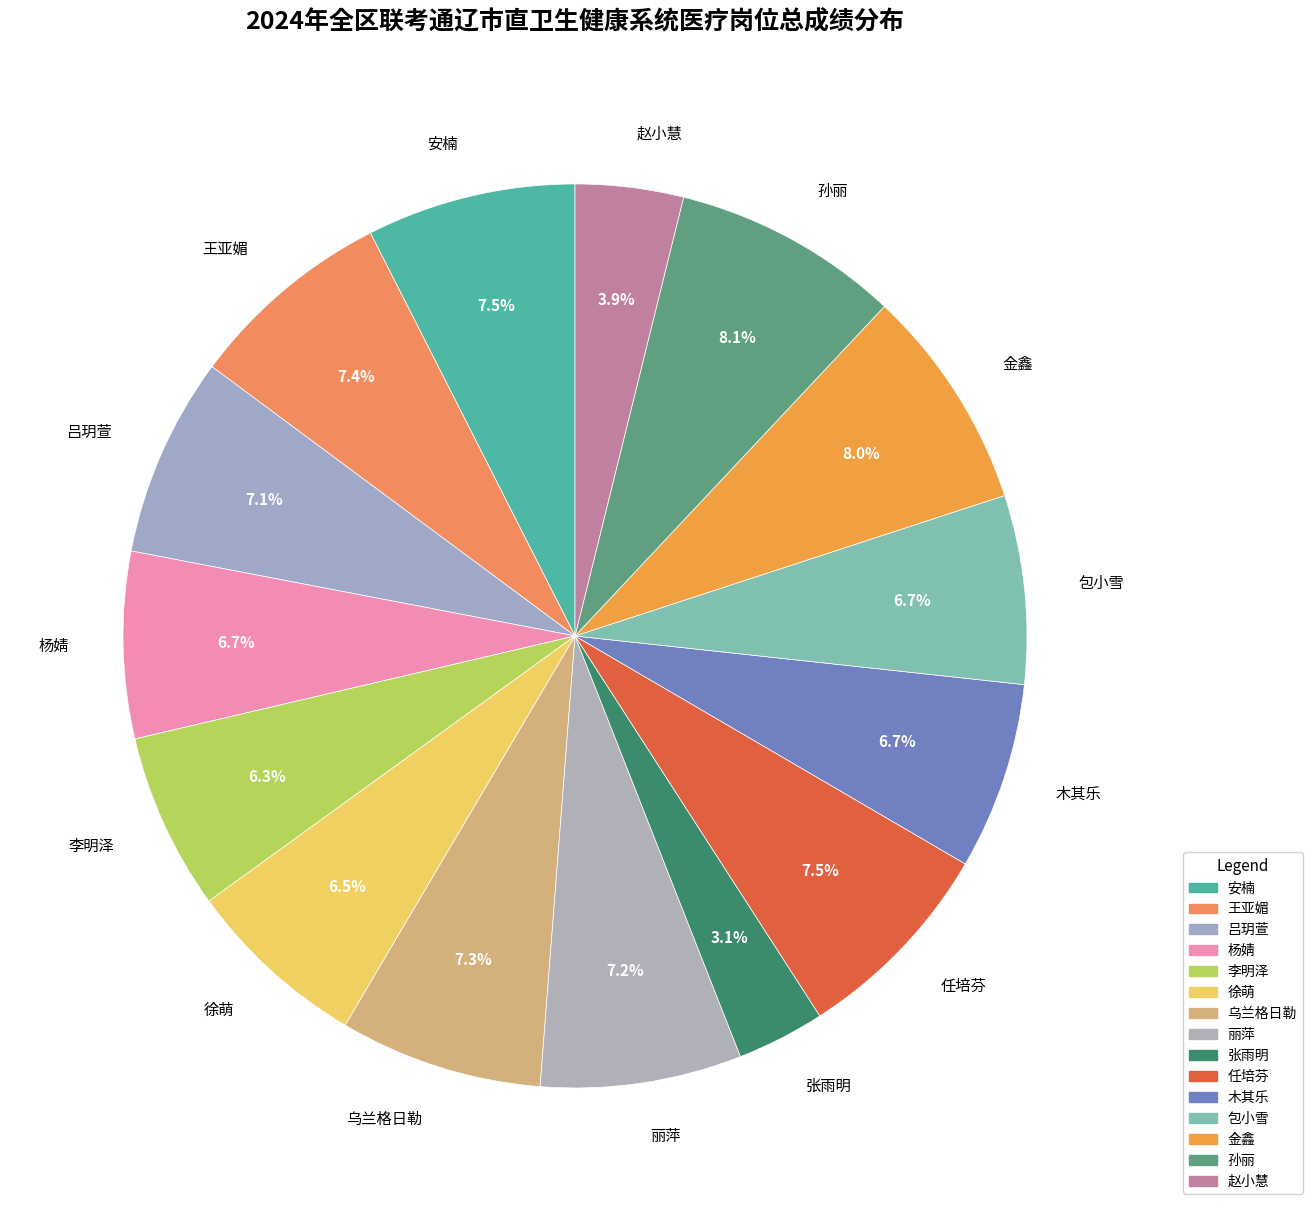

To the nearest percent, what portion does 赵小慧 represent?

4%